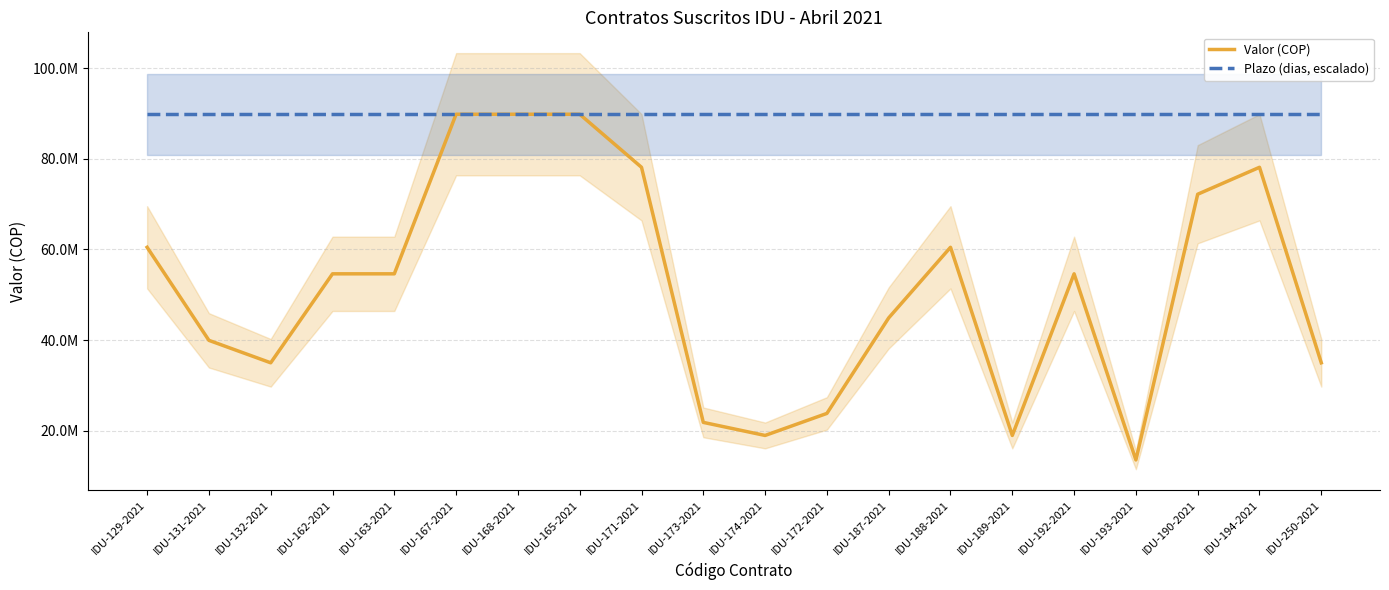

Which category has the highest value across all series?

IDU-167-2021